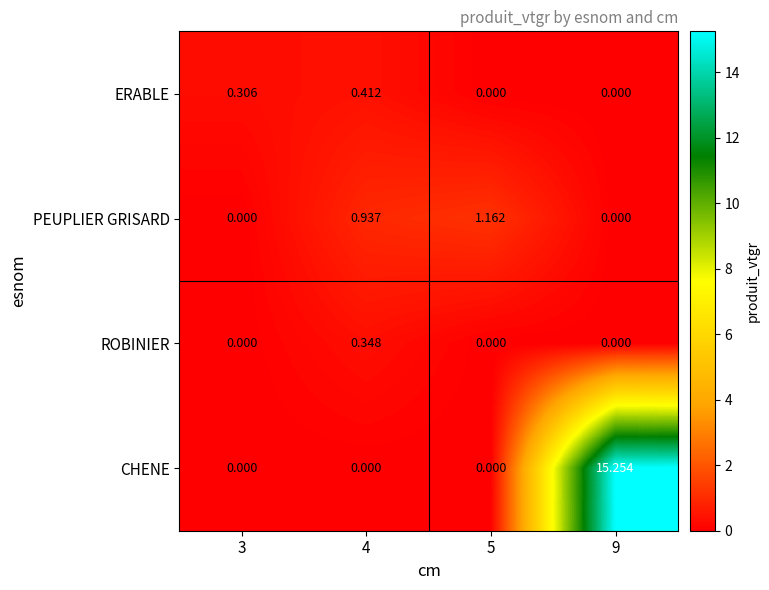

List the series in order of their peak value, highest first.

CHENE, PEUPLIER GRISARD, ERABLE, ROBINIER